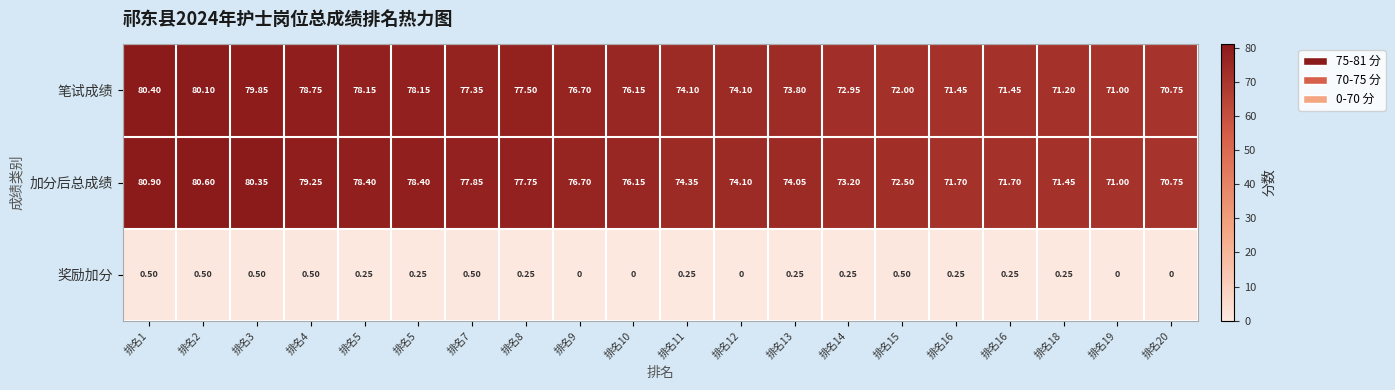

How many distinct data groups are displayed?

3